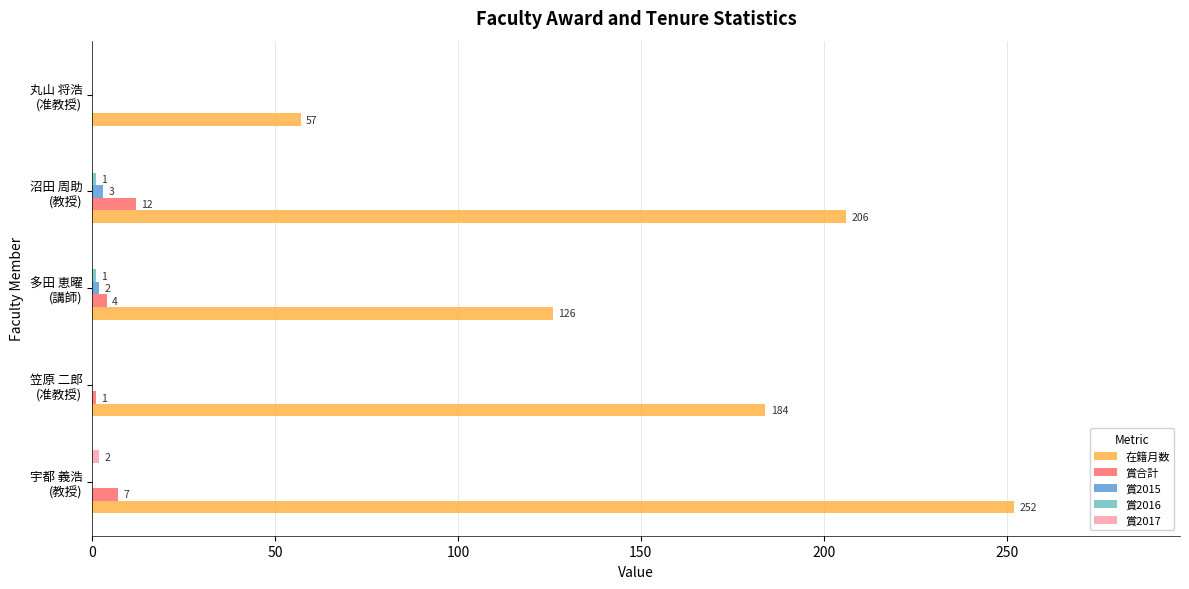

What is the maximum value shown in the chart?

252